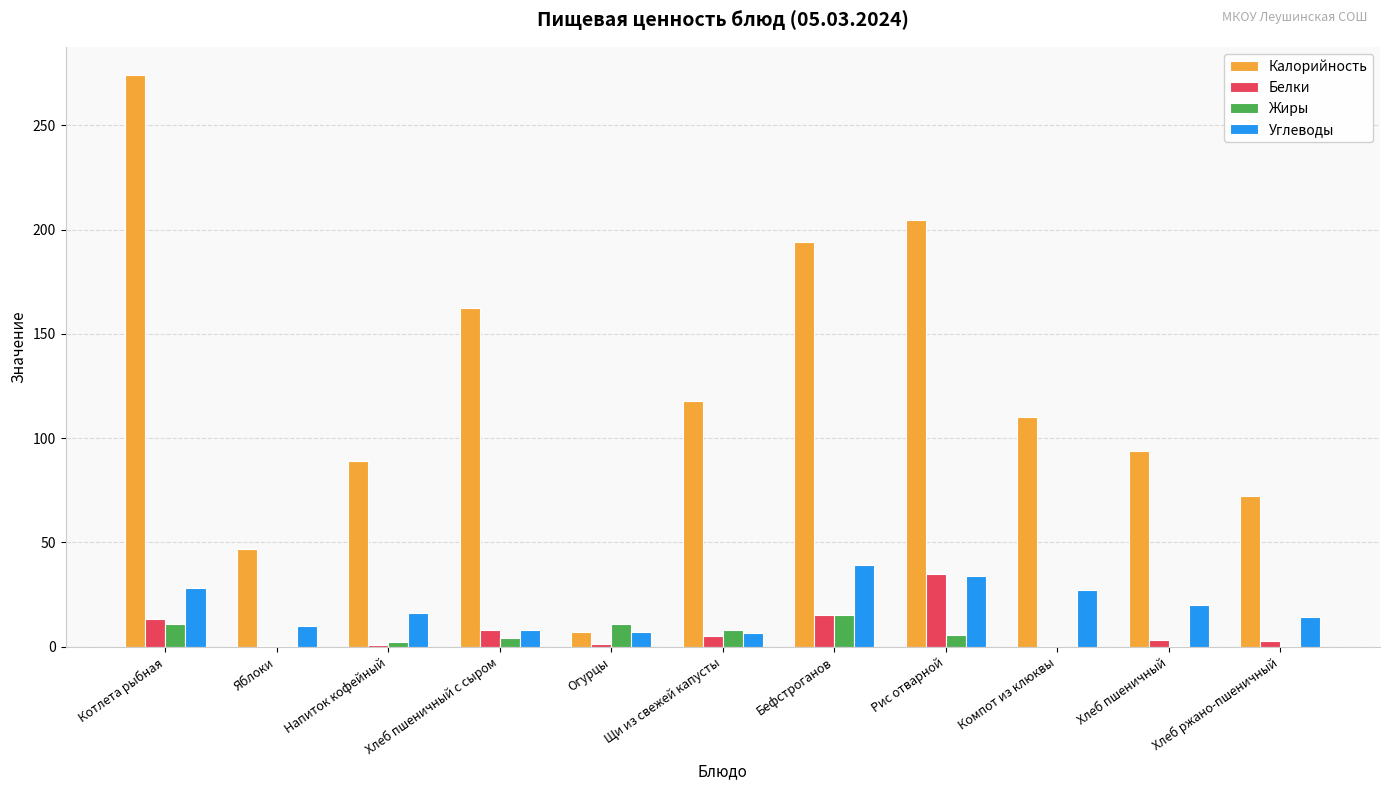

What is the spread (max minus min) of values at Хлеб пшеничный?

93.7